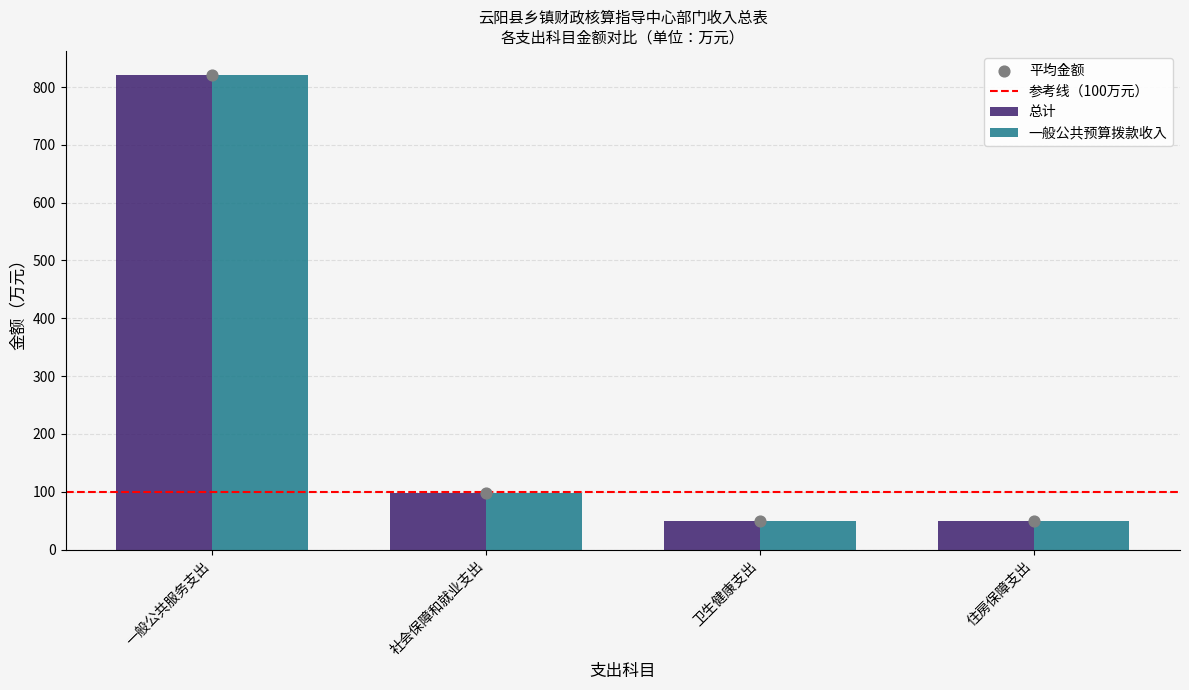

What is the total value across all series at 一般公共服务支出?

1642.8